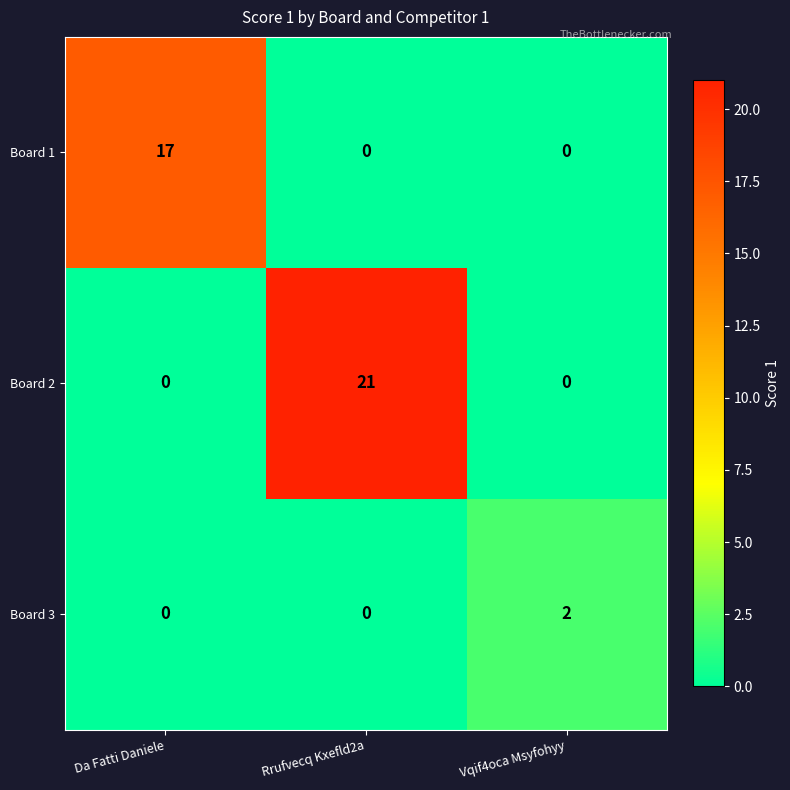

At which label does Board 2 reach its peak?

Rrufvecq Kxefld2a